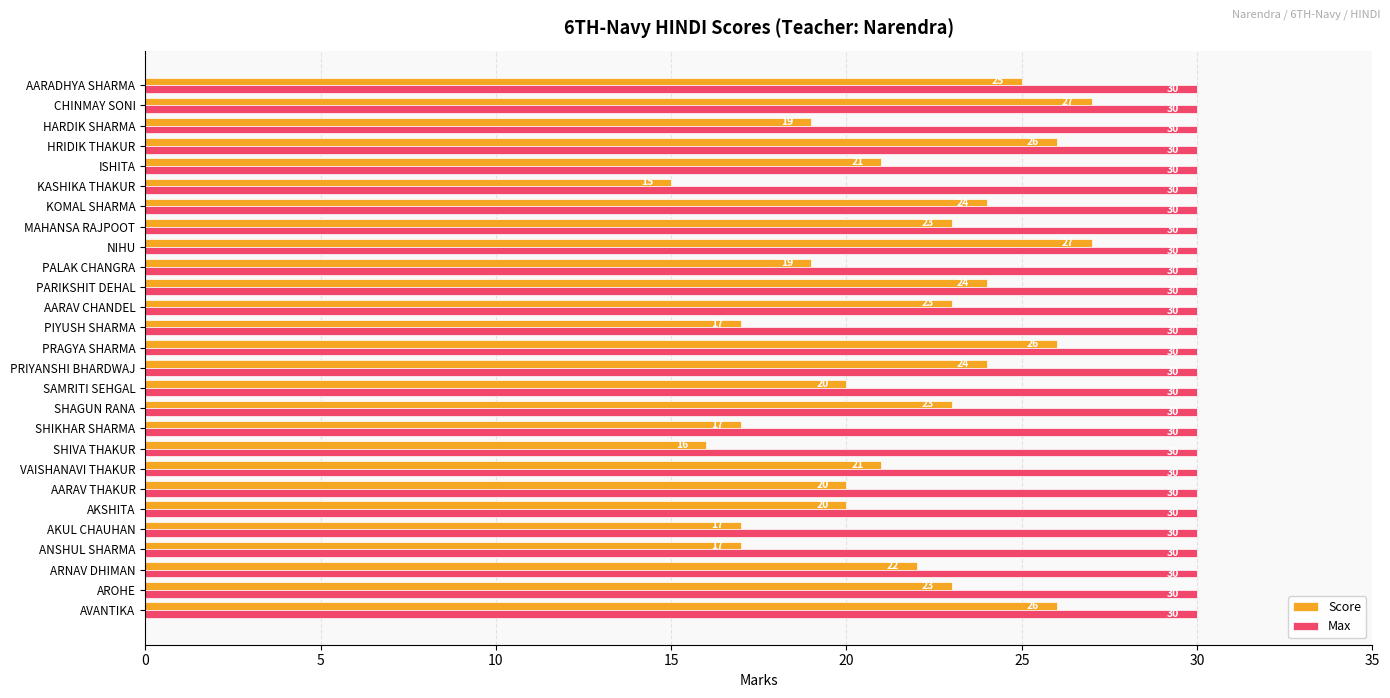

Rank the series at AKUL CHAUHAN from highest to lowest value.

Max, Score